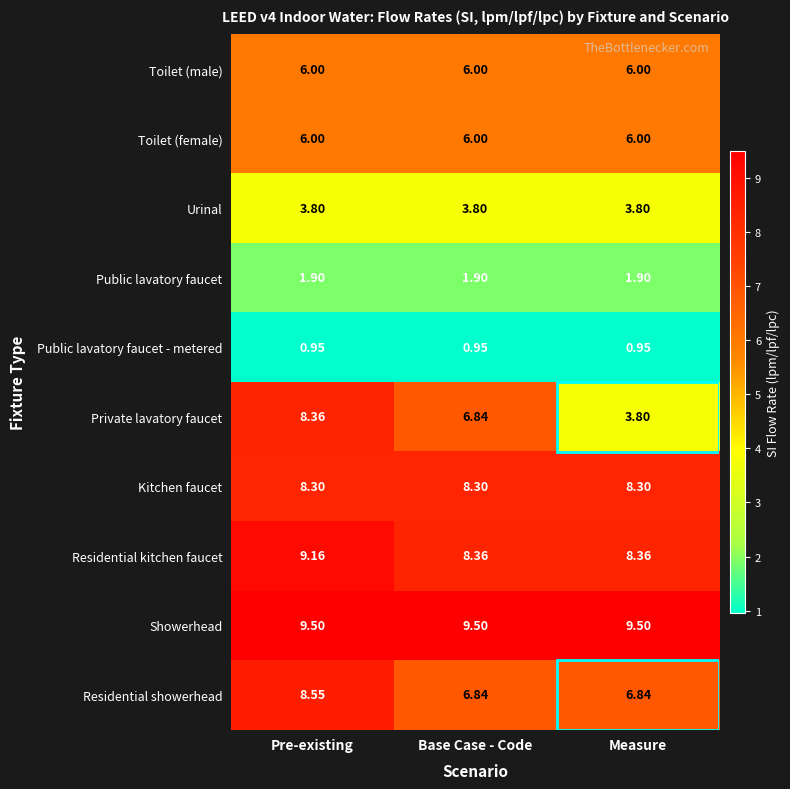

Which series changed the most between Base Case - Code and Measure?

Private lavatory faucet